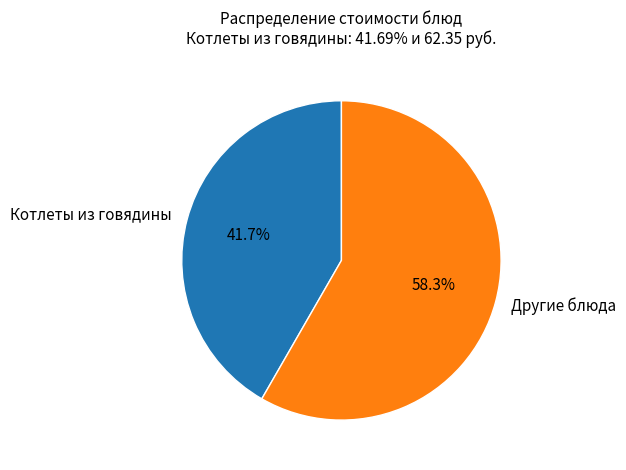

Is there a majority slice in this chart?

Yes